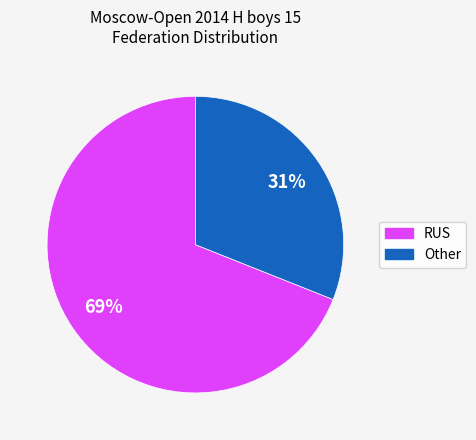

Which slice is the smallest?

Other